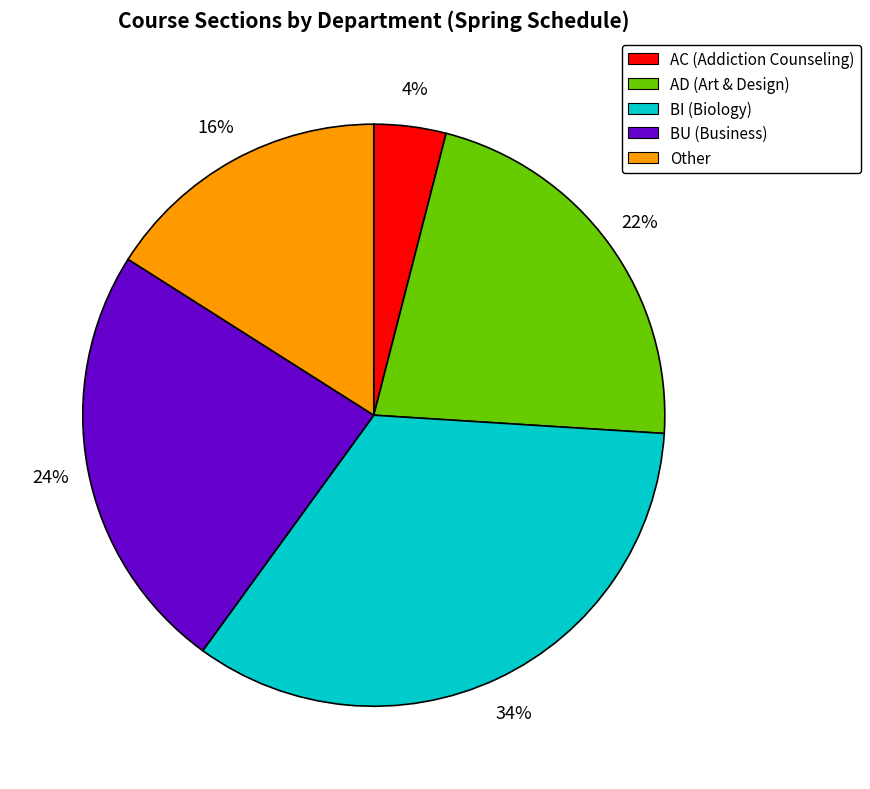

Does any single category account for the majority?

No